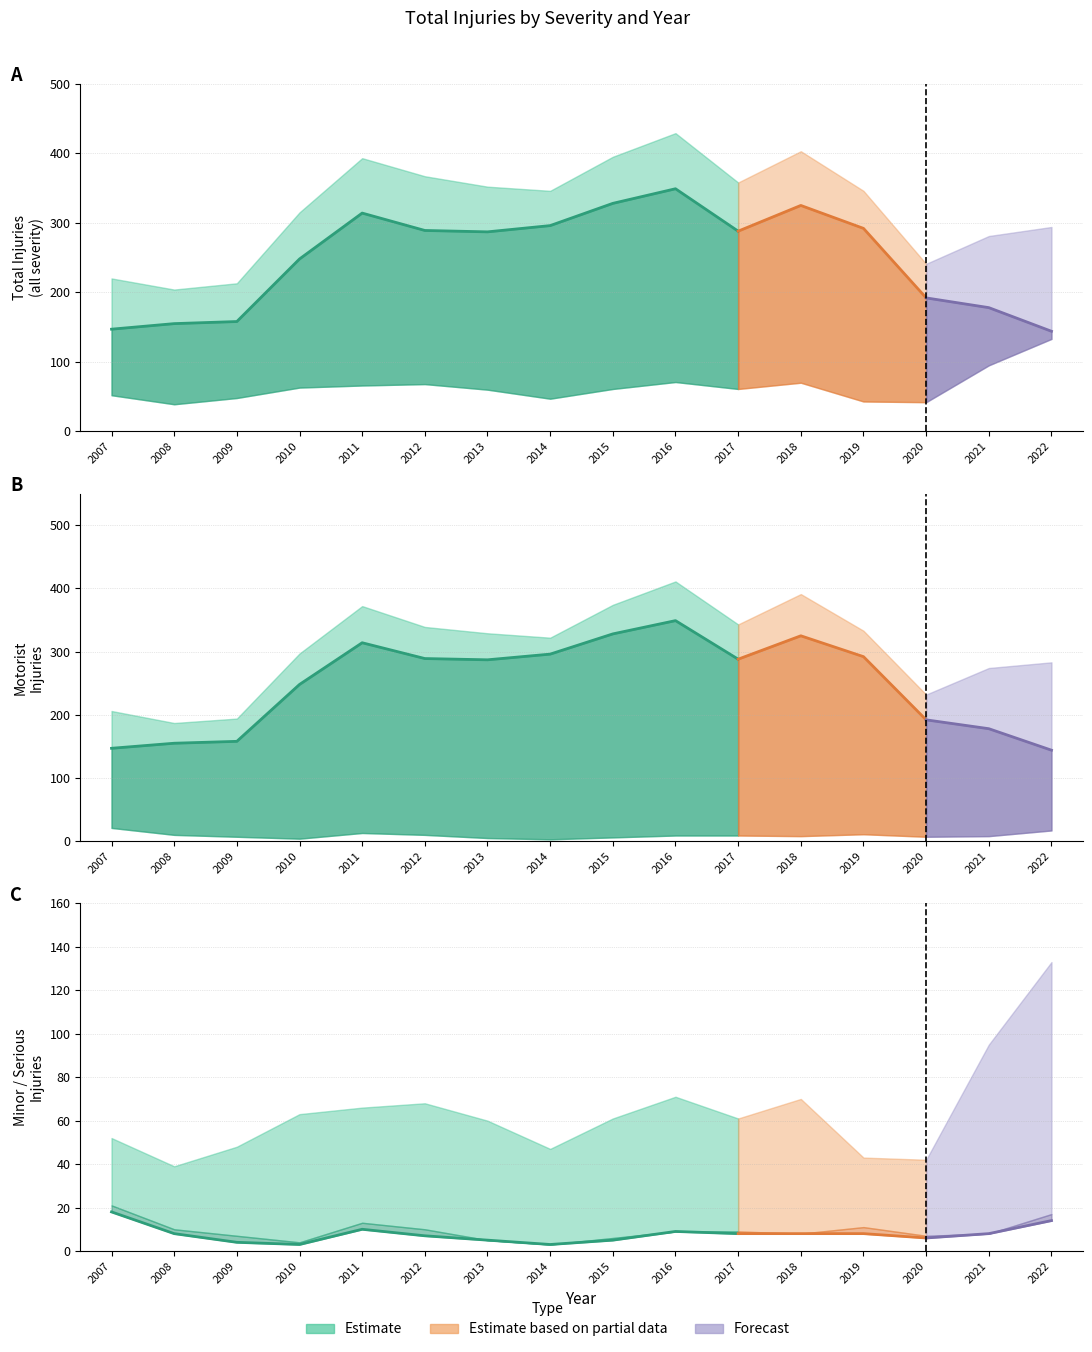

Between 2018 and 2007, which is larger?

2018